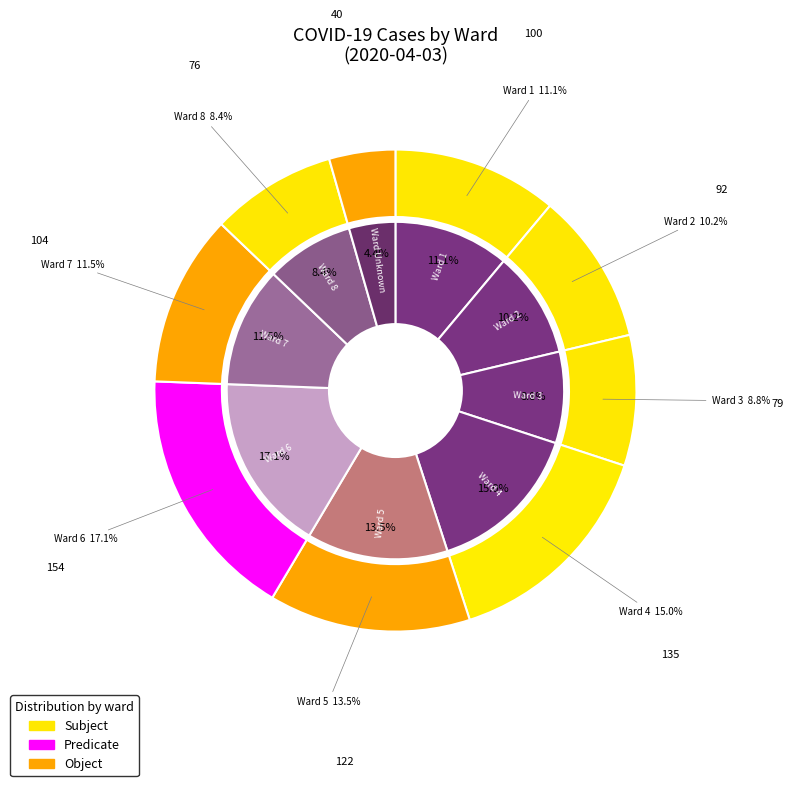

How much of the chart is everything except 6?

82.9%